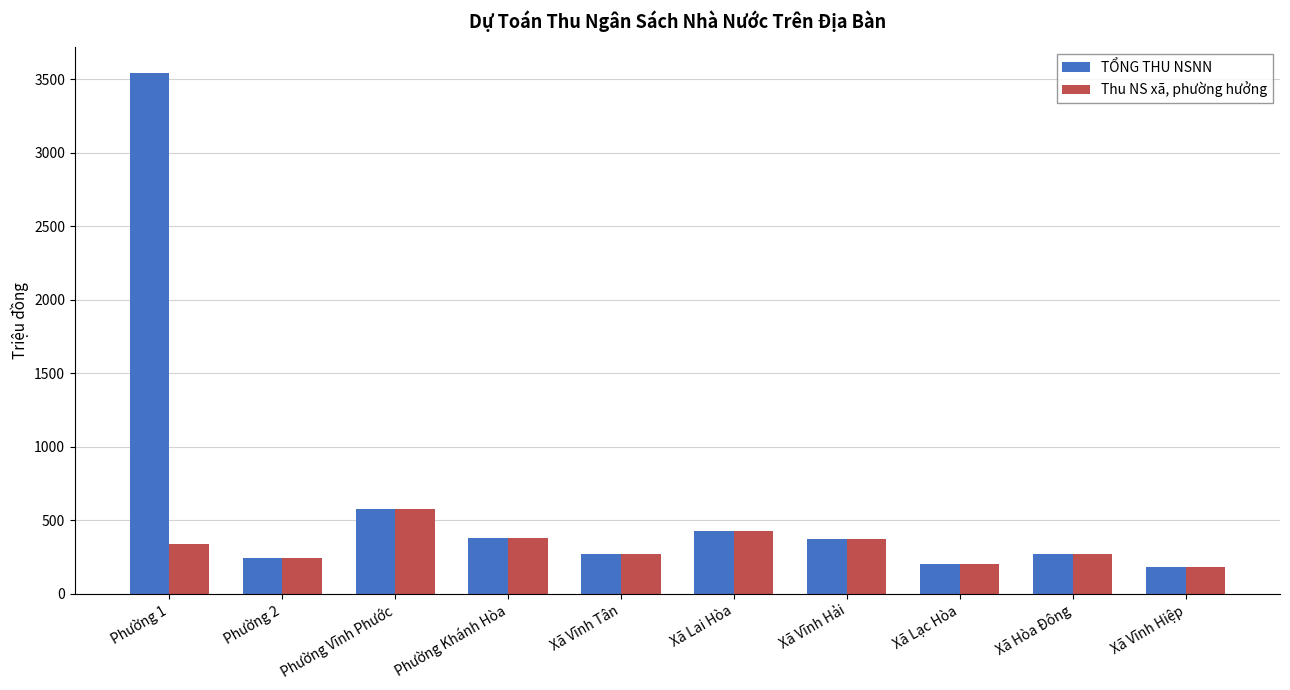

The value of TỔNG THU NSNN at Xã Vĩnh Tân is 272. True or false?

True